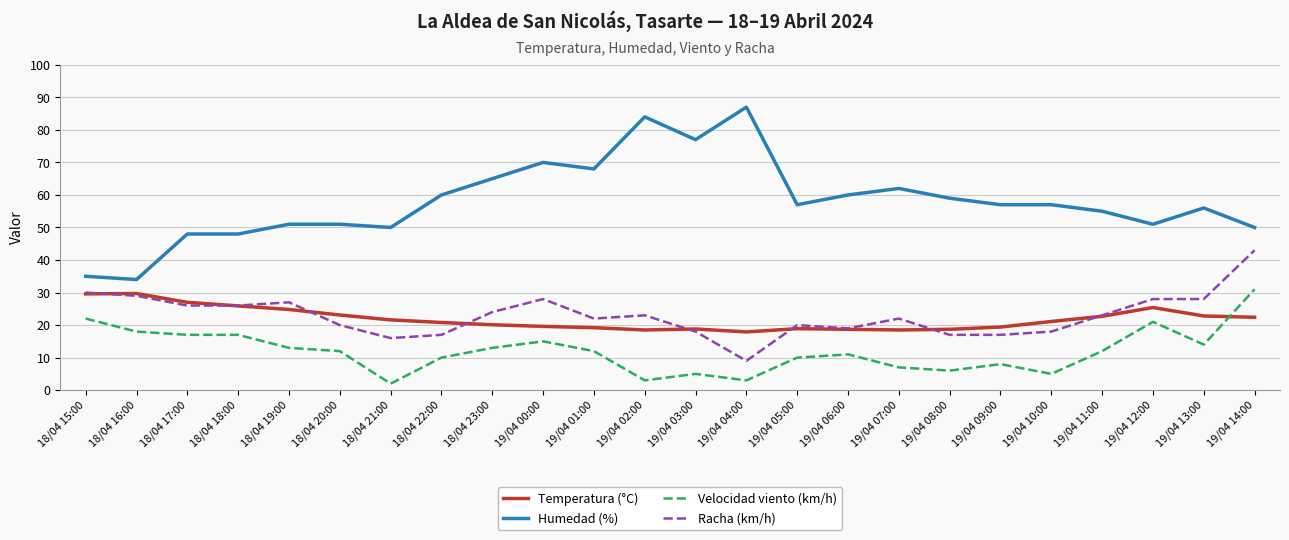

How many intersections are there between Temperatura (°C) and Velocidad viento (km/h)?

1